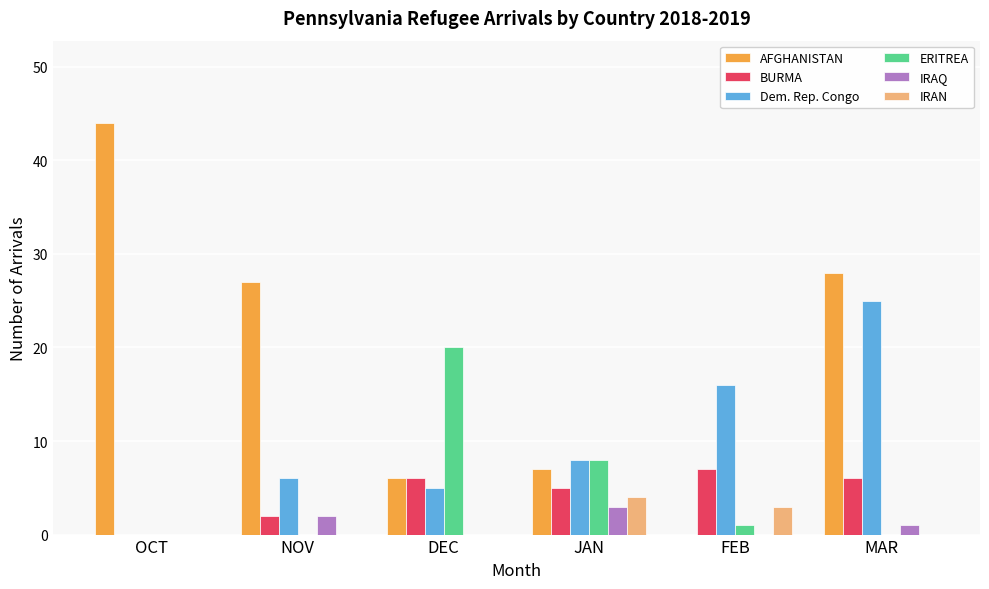

What is the sum of all BURMA values?

26